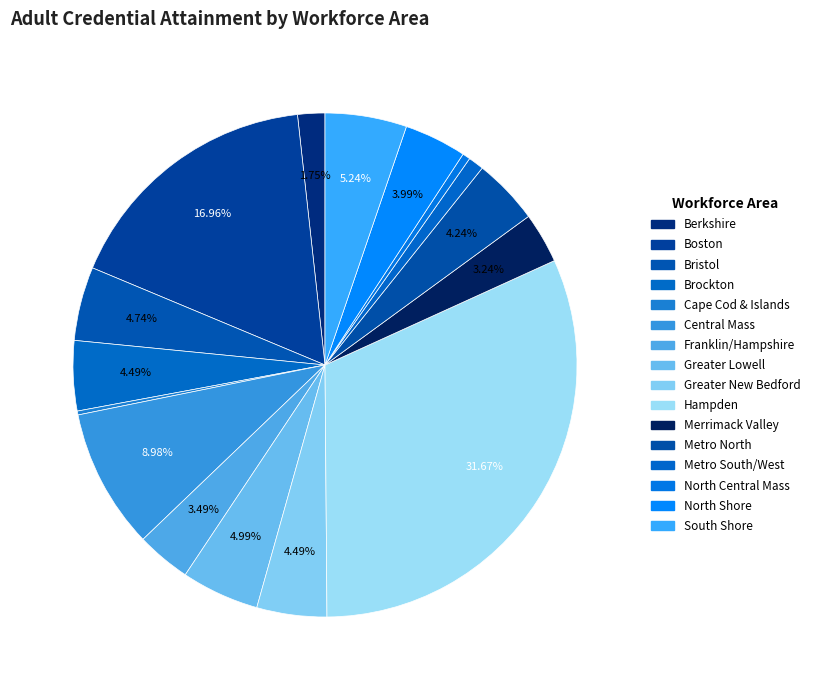

What is the largest slice in the pie chart?

Hampden